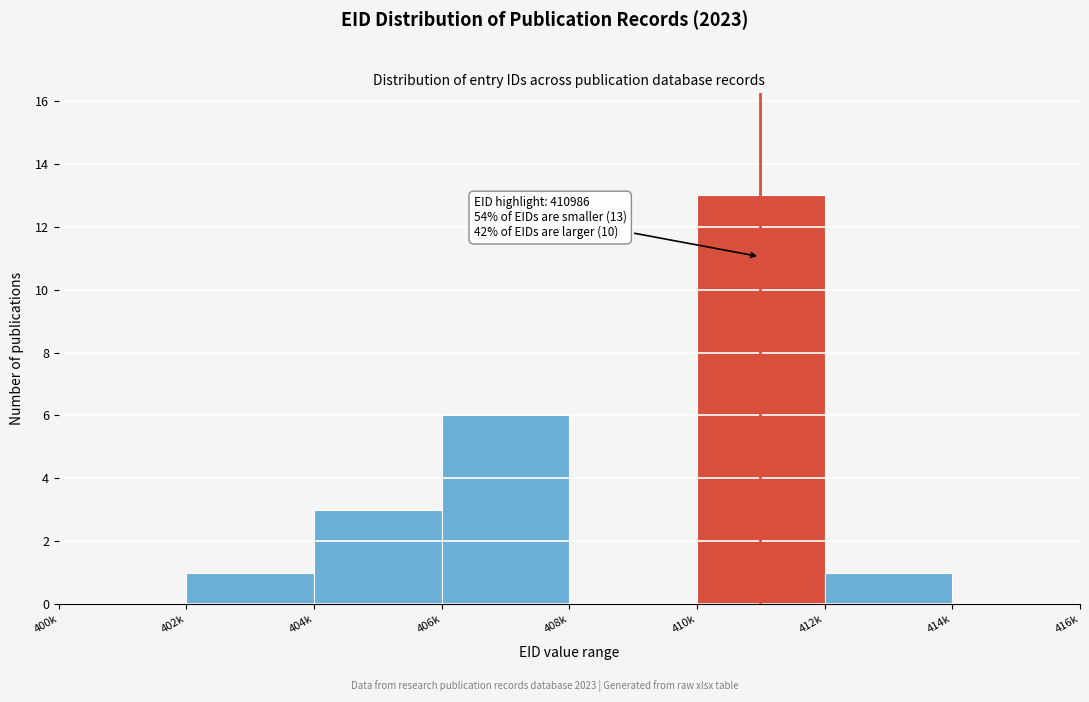

Reading left to right, list all the values displayed in this chart.

400k=0	402k=1	404k=3	406k=6	408k=0	410k=13	412k=1	414k=0